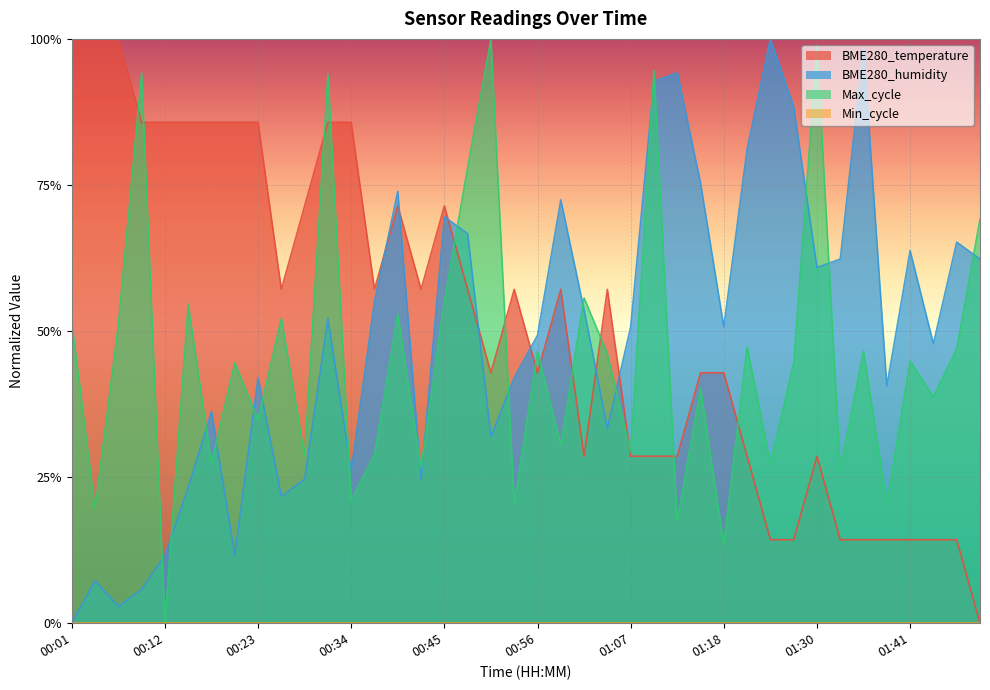

What is the greatest value displayed?

1.0